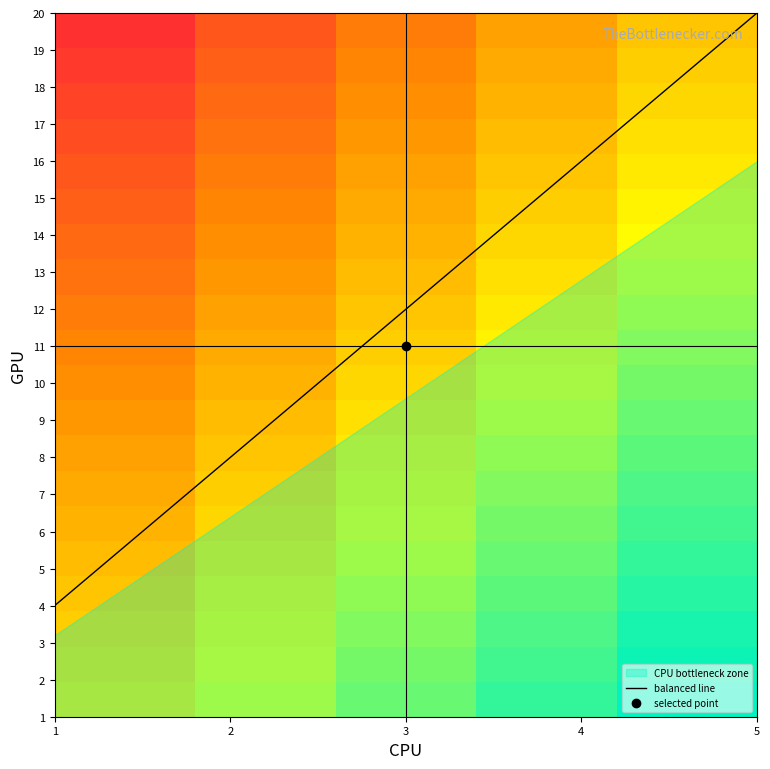

Where does the 4 series first go above 11?

11